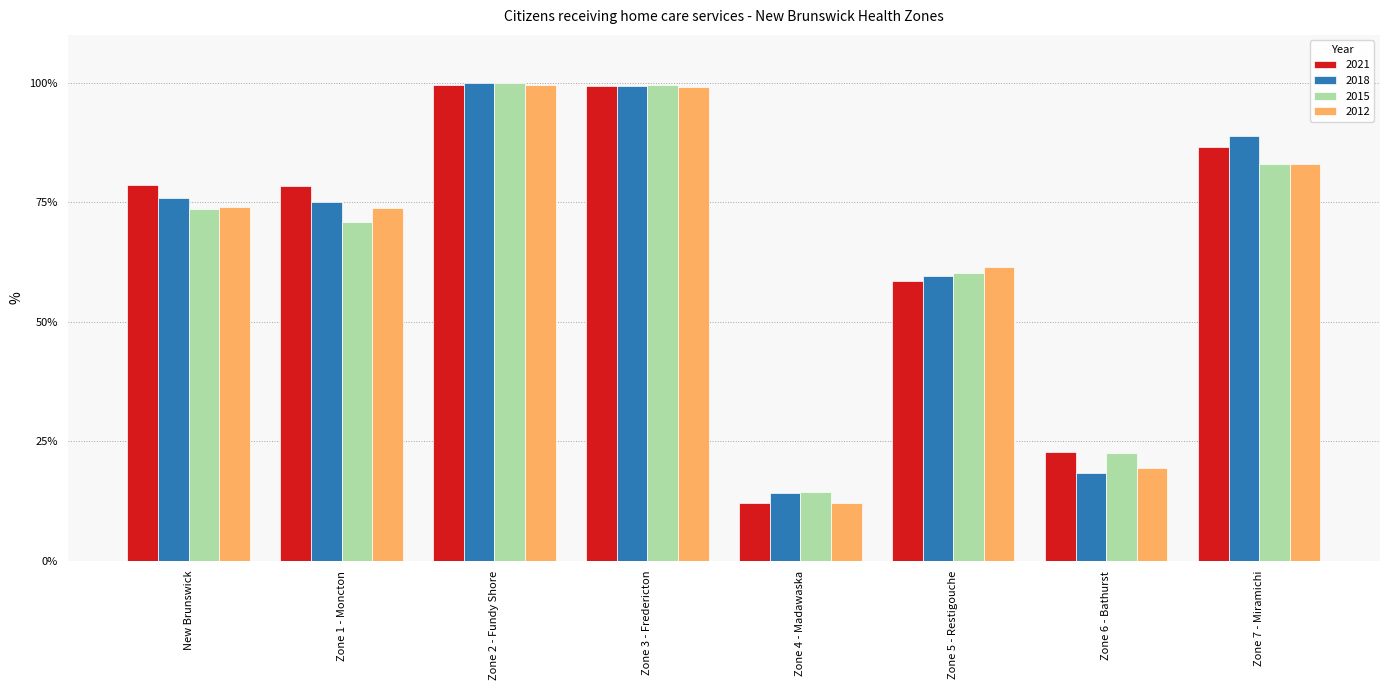

What is the value of the 2015 bar at the 6th from the left?

60.1